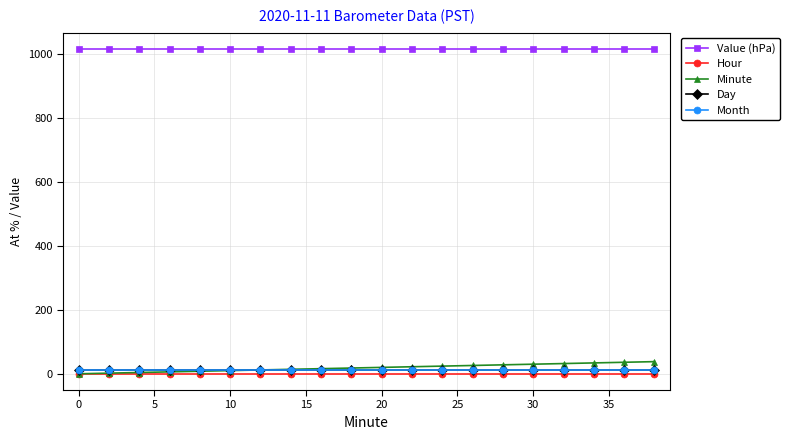

What is the value of the Day point at the 11th from the left?

11.0